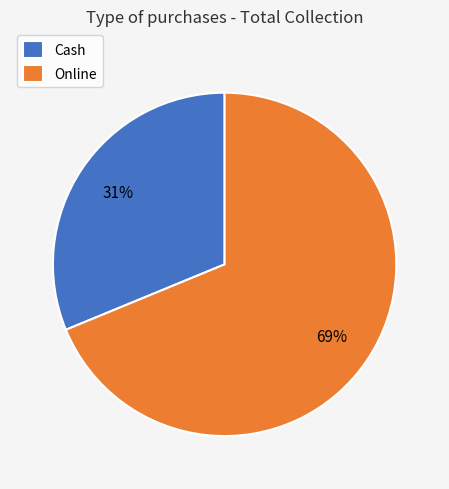

Combined, do Cash and Online account for over 50%?

Yes